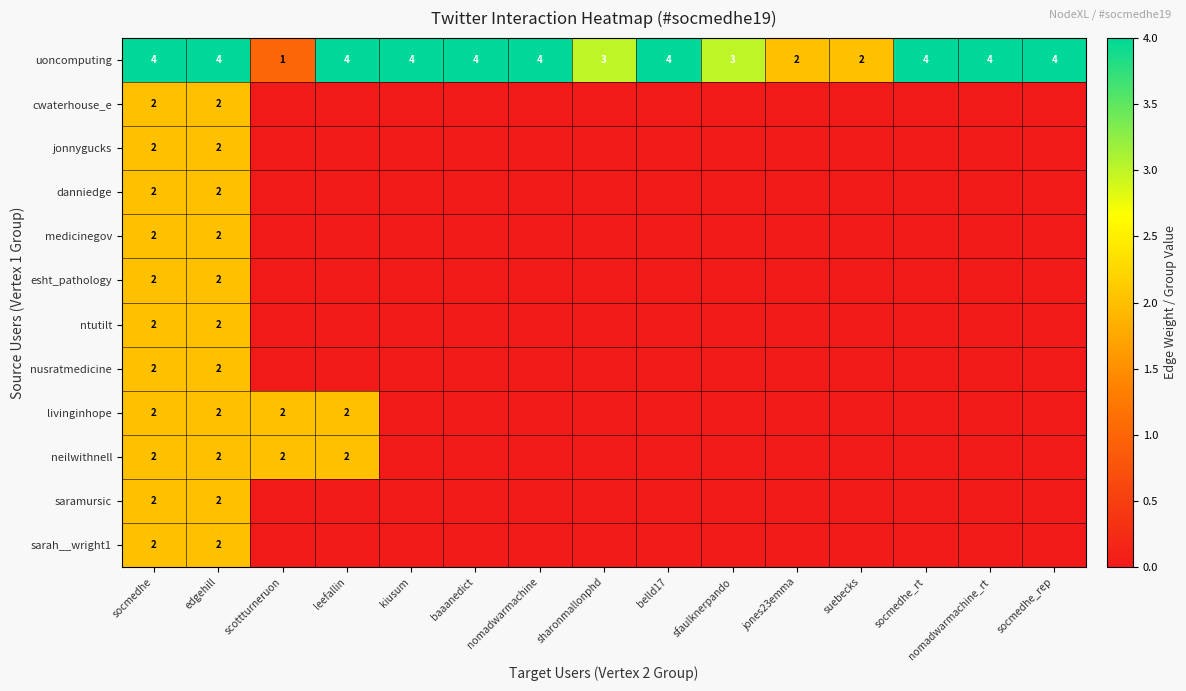

What is the total value across all series at edgehill?

26